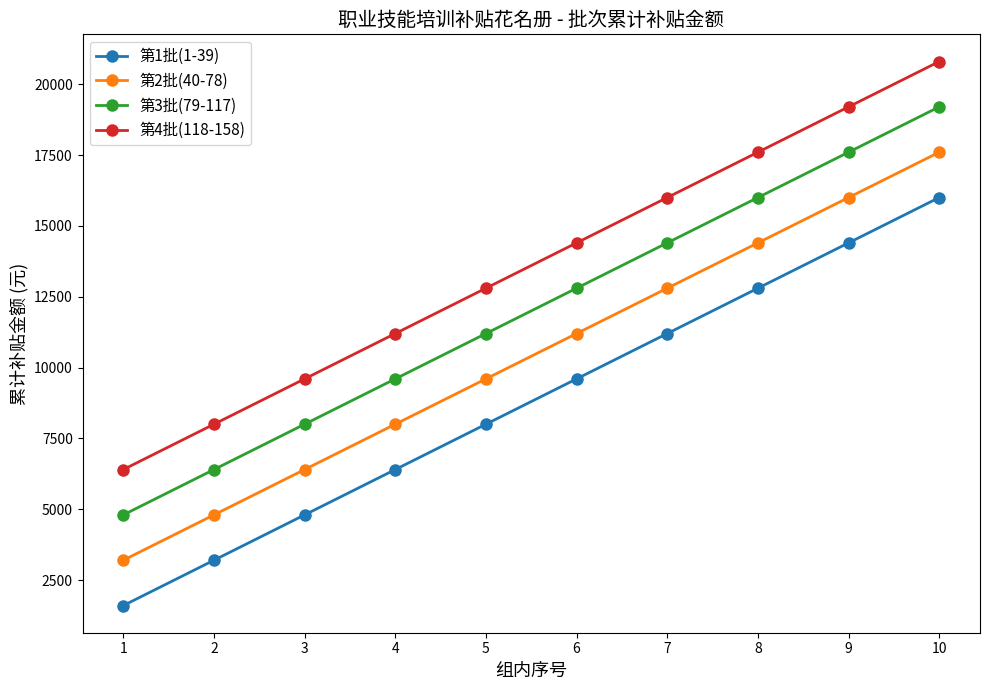

What are all the series names shown in the legend?

第1批(1-39), 第2批(40-78), 第3批(79-117), 第4批(118-158)